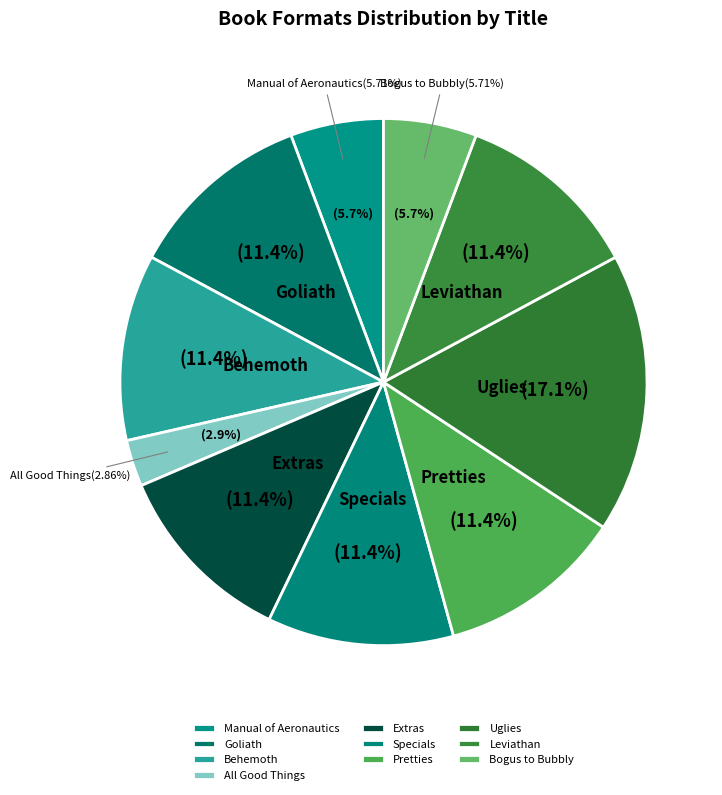

What is the total percentage of Goliath and Leviathan?

22.9%